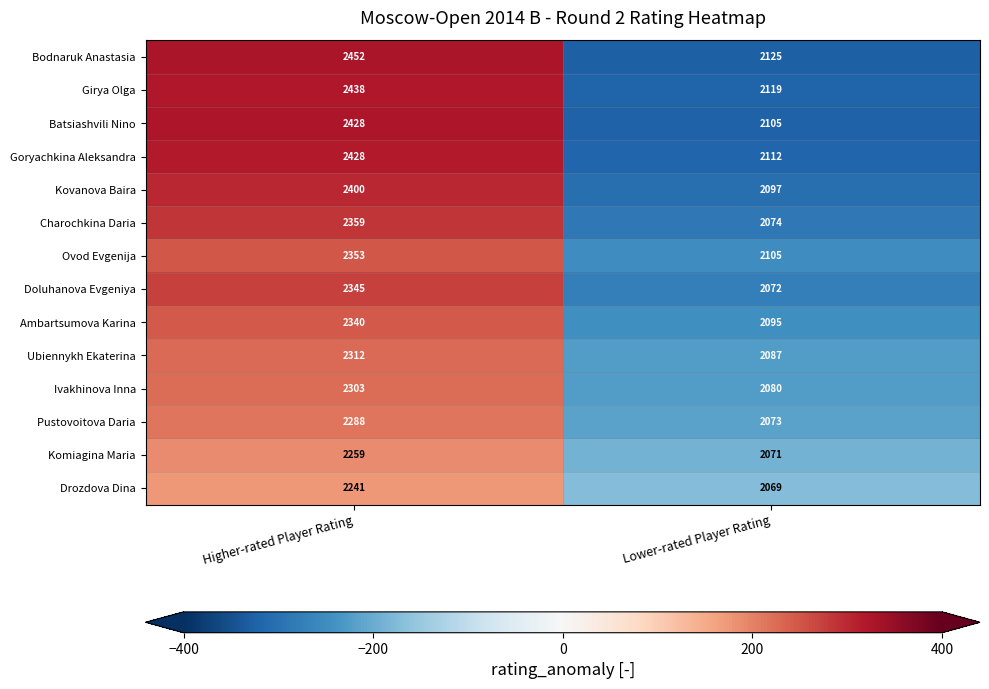

Which category has the lowest value across all series?

Lower-rated Player Rating